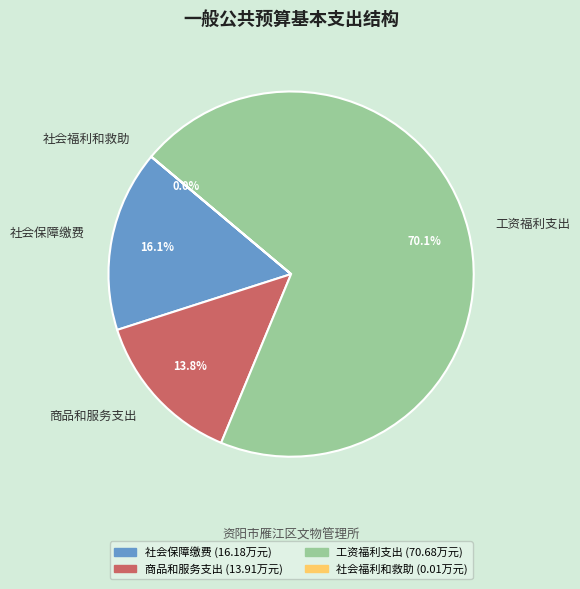

What percentage is NOT represented by 社会保障缴费?

83.9%